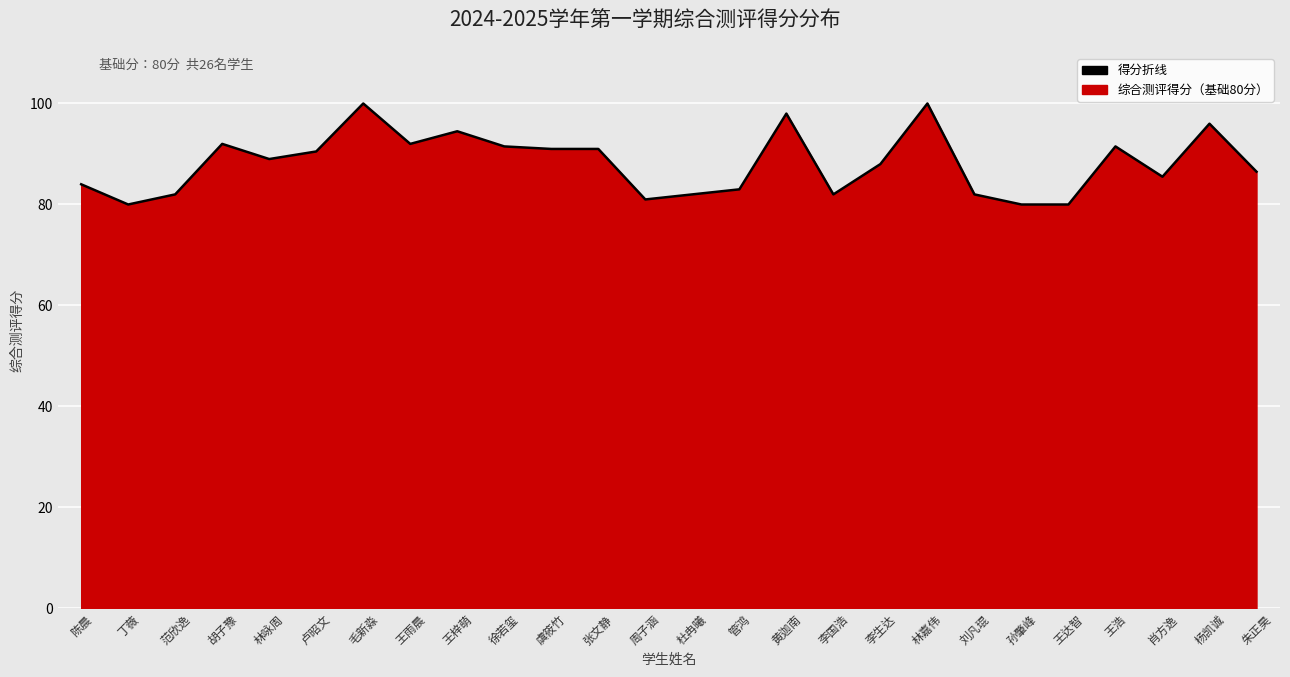

What is the value of the 2nd point from the left?

80.0